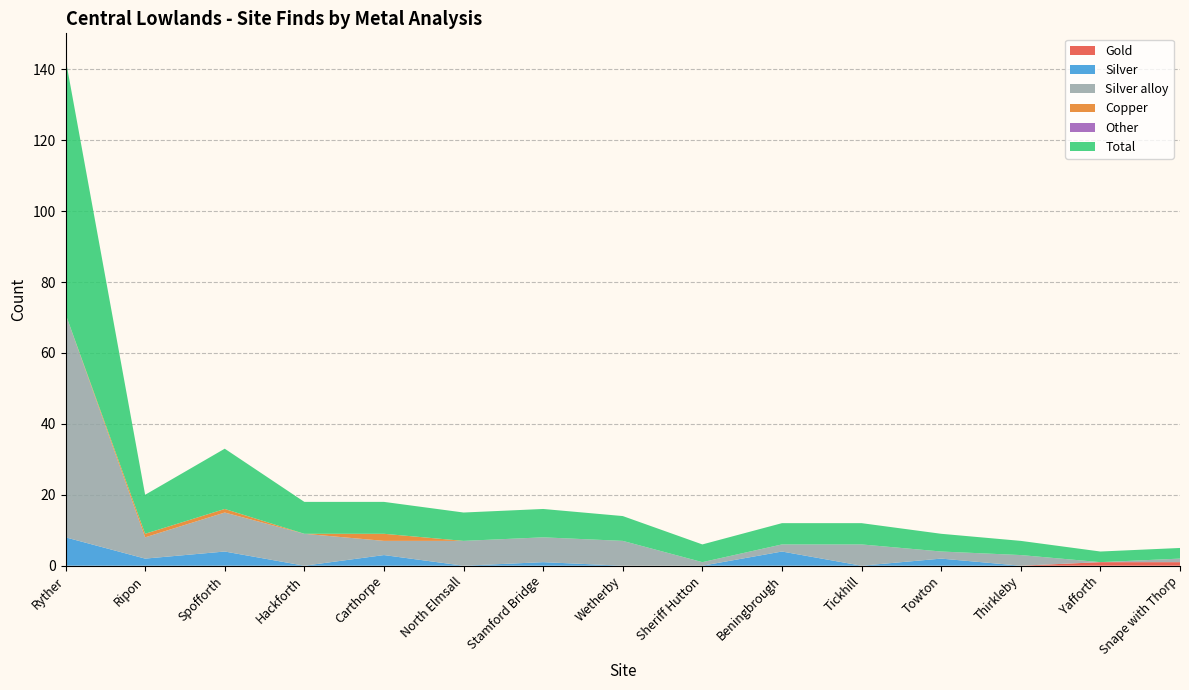

Reading left to right, extract all data points from this chart.

Gold: Ryther=0	Ripon=0	Spofforth=0	Hackforth=0	Carthorpe=0	North Elmsall=0	Stamford Bridge=0	Wetherby=0	Sheriff Hutton=0	Beningbrough=0	Tickhill=0	Towton=0	Thirkleby=0	Yafforth=1	Snape with Thorp=1
Silver: Ryther=8	Ripon=2	Spofforth=4	Hackforth=0	Carthorpe=3	North Elmsall=0	Stamford Bridge=1	Wetherby=0	Sheriff Hutton=0	Beningbrough=4	Tickhill=0	Towton=2	Thirkleby=0	Yafforth=0	Snape with Thorp=0
Silver alloy: Ryther=63	Ripon=6	Spofforth=11	Hackforth=9	Carthorpe=4	North Elmsall=7	Stamford Bridge=7	Wetherby=7	Sheriff Hutton=1	Beningbrough=2	Tickhill=6	Towton=2	Thirkleby=3	Yafforth=0	Snape with Thorp=1
Copper: Ryther=0	Ripon=1	Spofforth=1	Hackforth=0	Carthorpe=2	North Elmsall=0	Stamford Bridge=0	Wetherby=0	Sheriff Hutton=0	Beningbrough=0	Tickhill=0	Towton=0	Thirkleby=0	Yafforth=0	Snape with Thorp=0
Other: Ryther=0	Ripon=0	Spofforth=0	Hackforth=0	Carthorpe=0	North Elmsall=0	Stamford Bridge=0	Wetherby=0	Sheriff Hutton=0	Beningbrough=0	Tickhill=0	Towton=0	Thirkleby=0	Yafforth=0	Snape with Thorp=0
Total: Ryther=72	Ripon=11	Spofforth=17	Hackforth=9	Carthorpe=9	North Elmsall=8	Stamford Bridge=8	Wetherby=7	Sheriff Hutton=5	Beningbrough=6	Tickhill=6	Towton=5	Thirkleby=4	Yafforth=3	Snape with Thorp=3